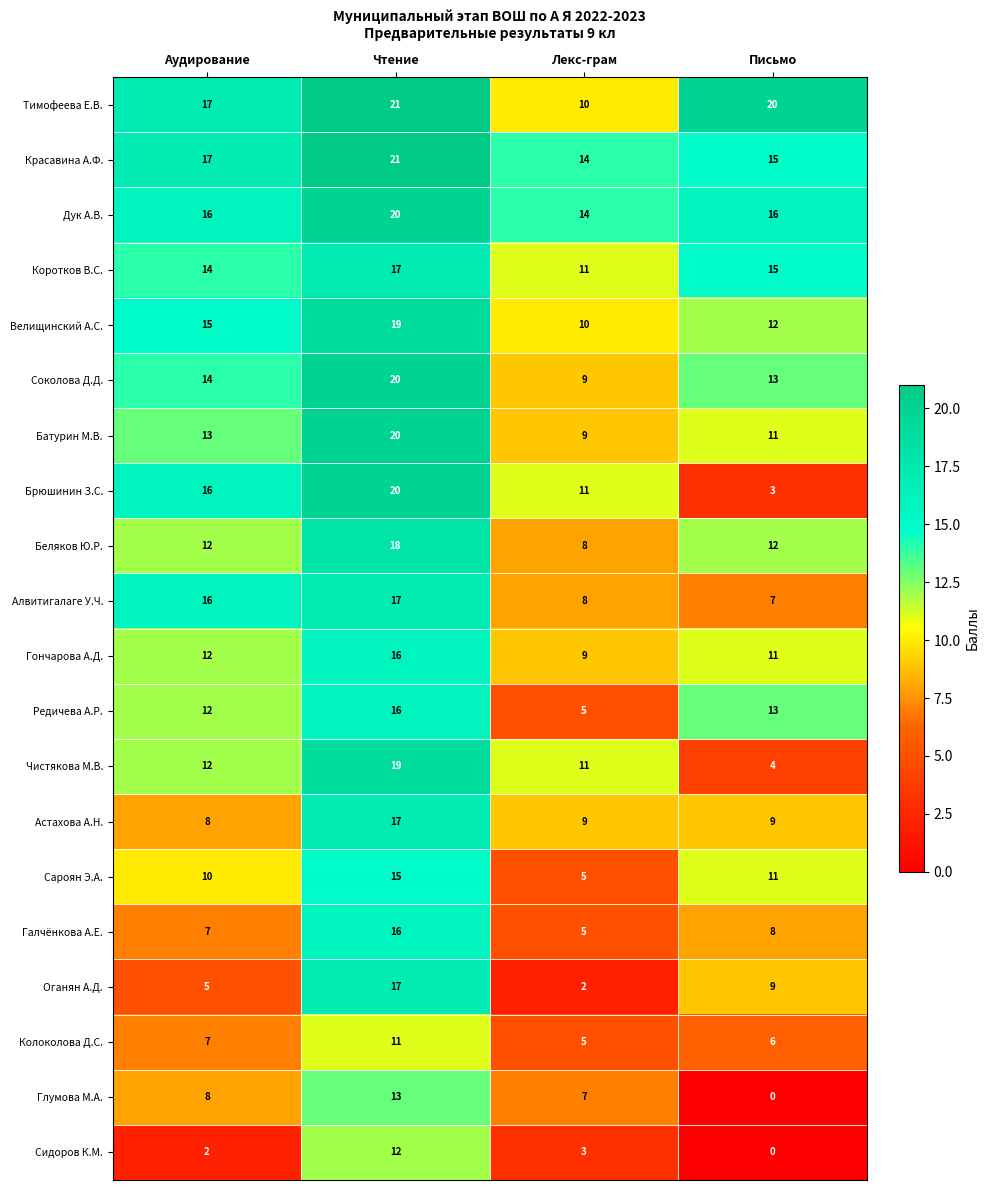

Which series has the largest total across all categories?

Тимофеева Е.В.